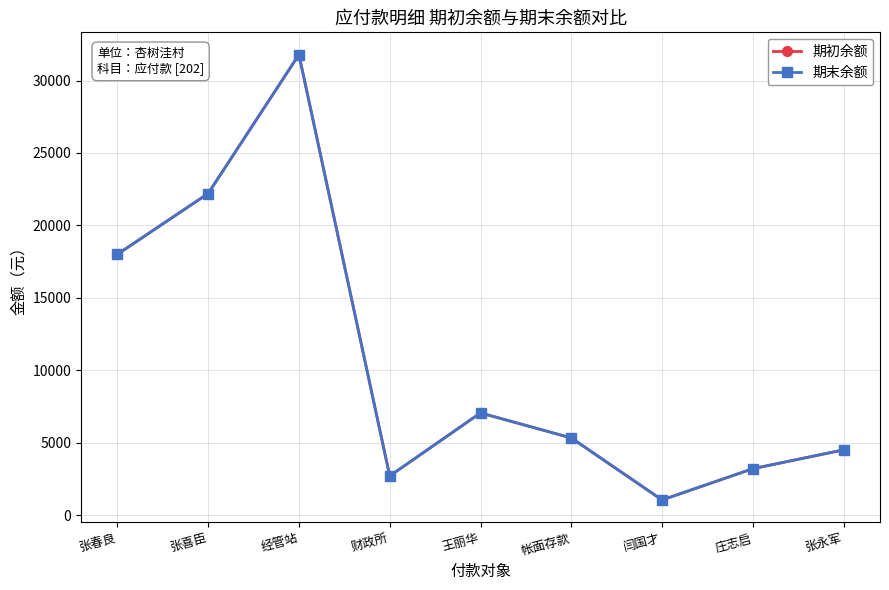

Is this an area chart (filled region under the line)?

No